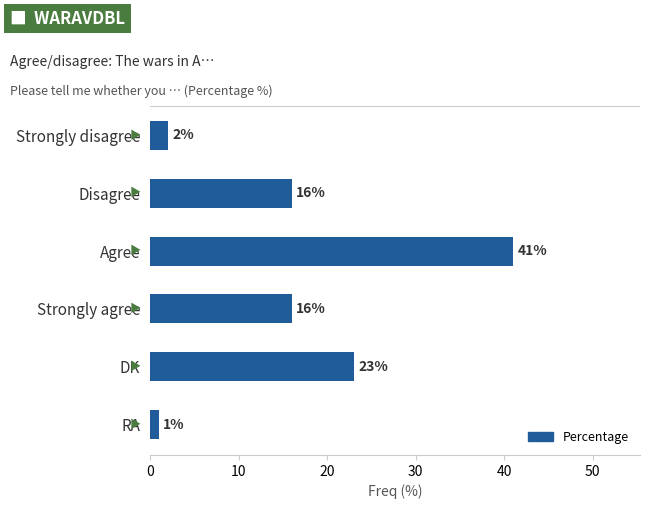

The chart shows a value of 23 at DK. True or false?

True